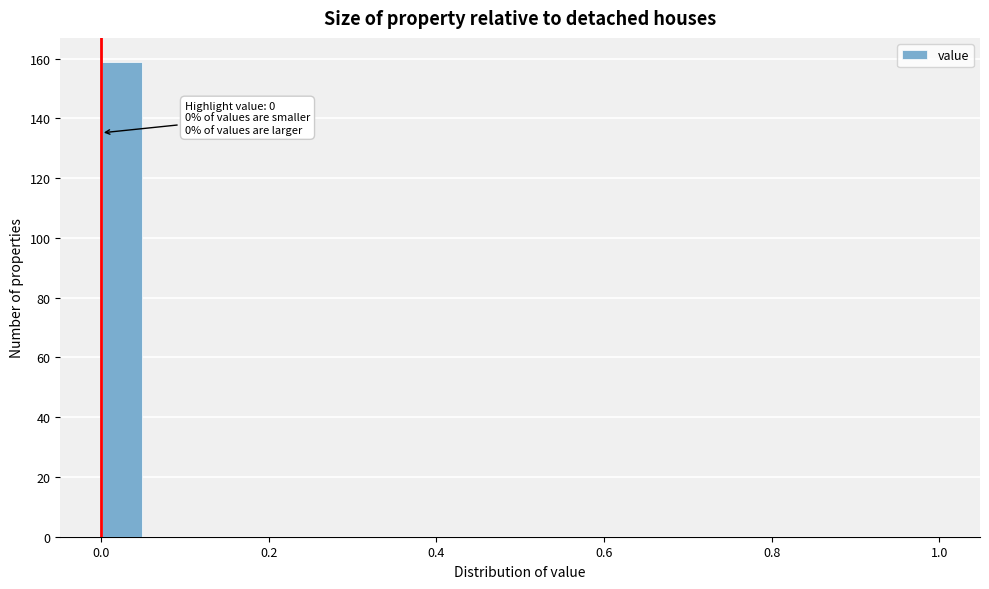

Around what value on the x-axis is the tallest bar? Give the approximate position of its centre, as read against the axis.

0.02